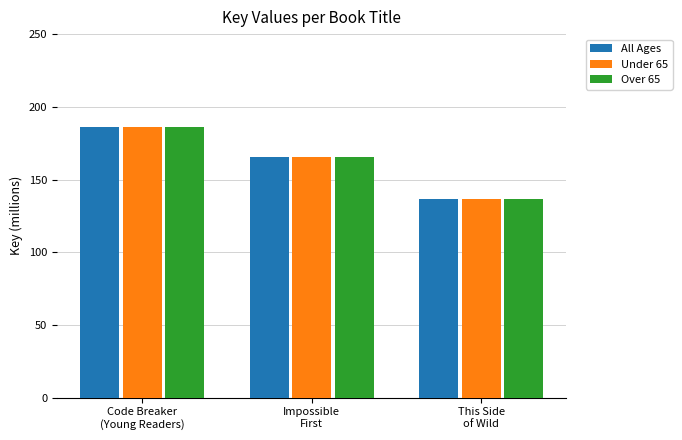

What is the highest value of the All Ages series?

186.1